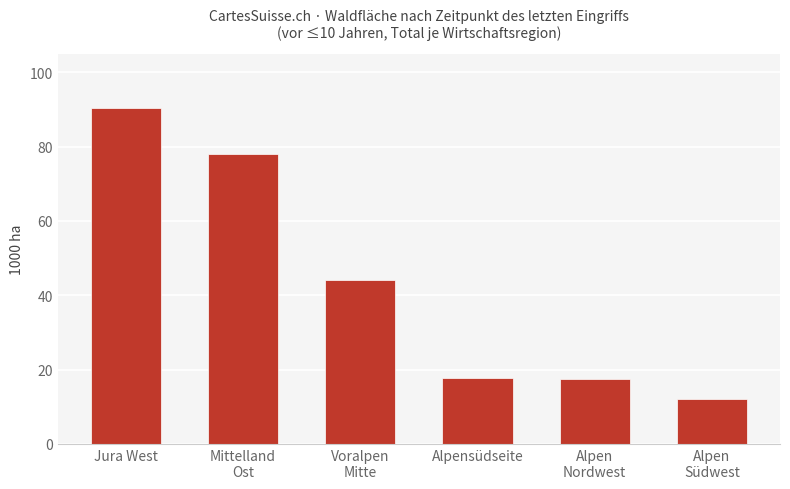

What is the maximum value shown in the chart?

90.5